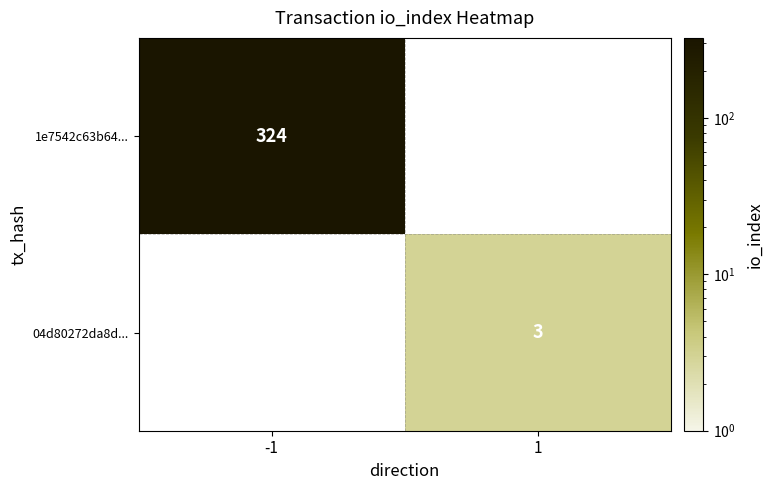

Count the number of categories in the chart.

2